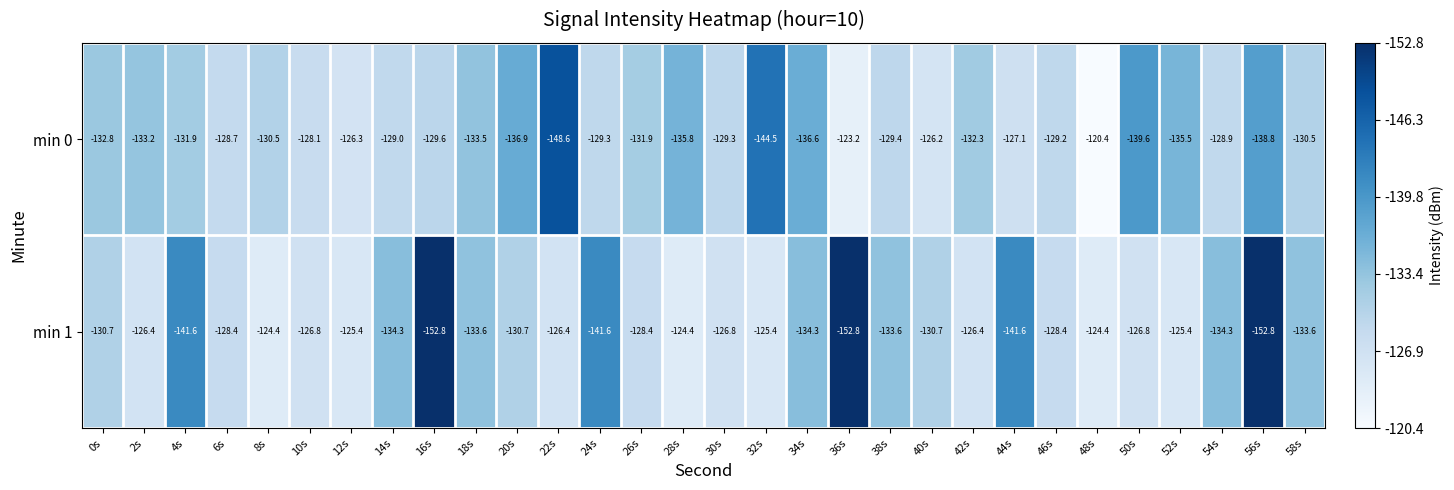

Between 20s and 34s, which series saw the biggest shift?

min 1